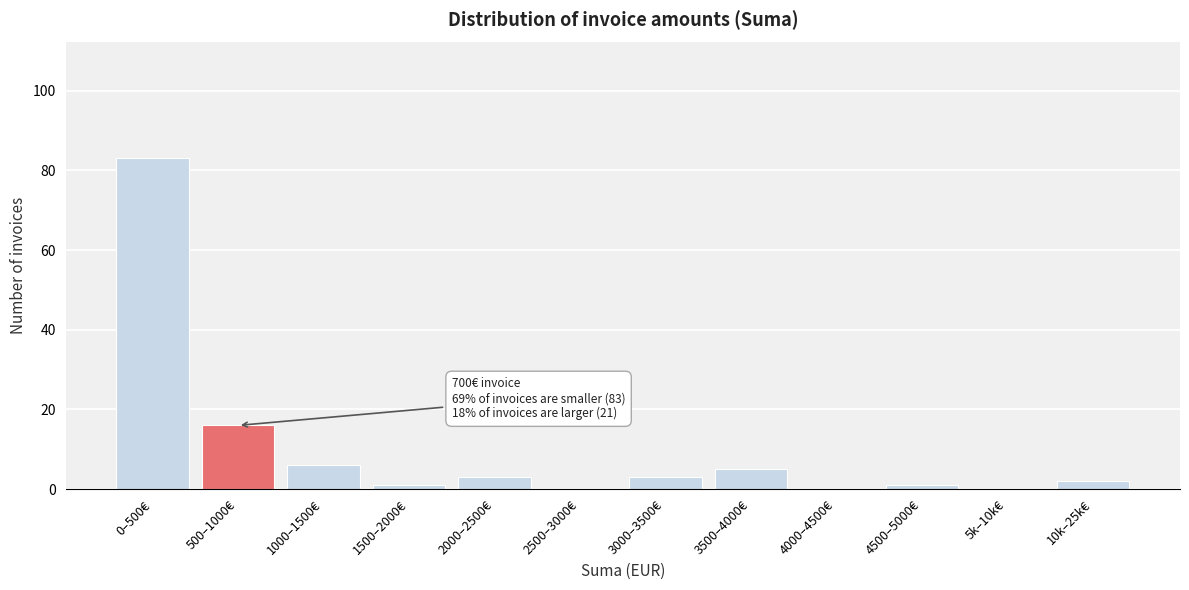

Reading left to right, extract all data points from this chart.

0–500€=83	500–1000€=16	1000–1500€=6	1500–2000€=1	2000–2500€=3	2500–3000€=0	3000–3500€=3	3500–4000€=5	4000–4500€=0	4500–5000€=1	5k–10k€=0	10k–25k€=2